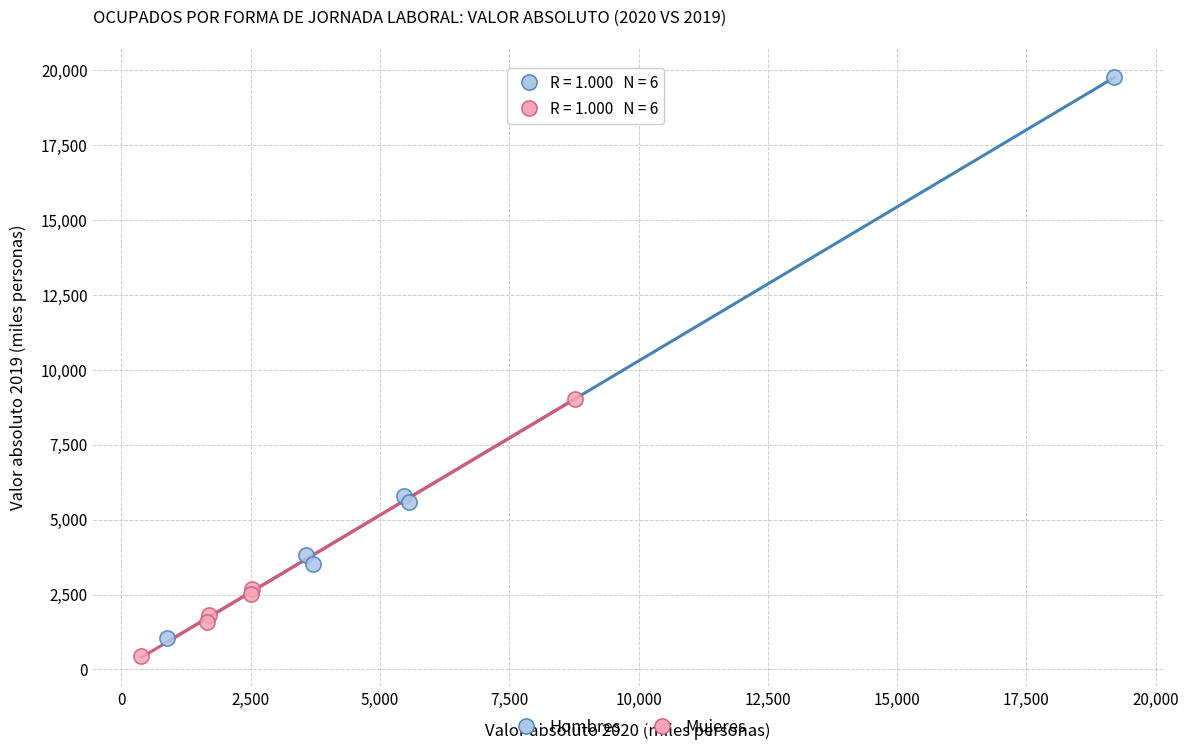

Which series reaches the maximum Y coordinate?

Hombres